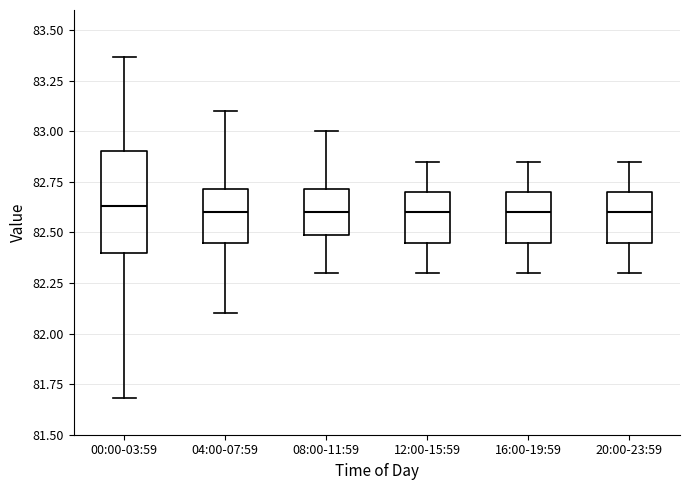

Where is the upper edge of the box for 08:00-11:59 on the y-axis? The values are not printed on the chart, so give them approximately, as read against the axis.

82.70